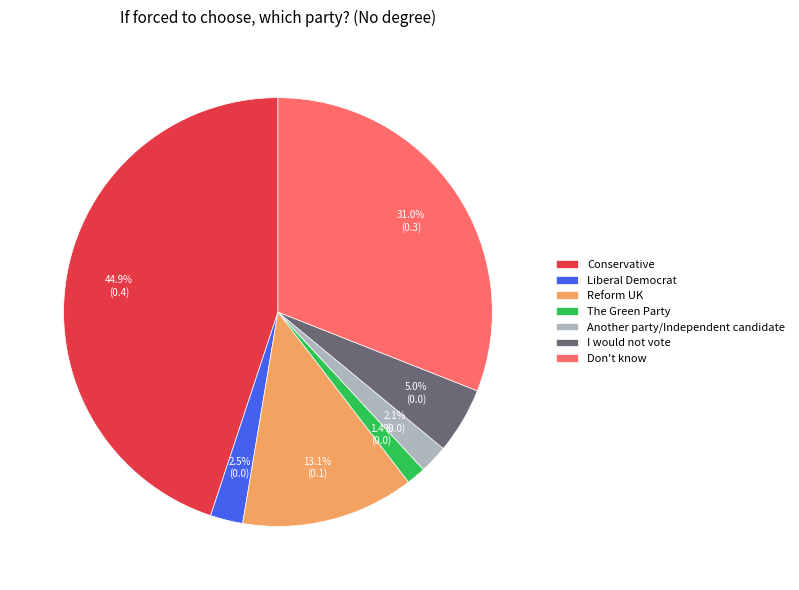

Is it true that Don't know is 44% of the pie?

False